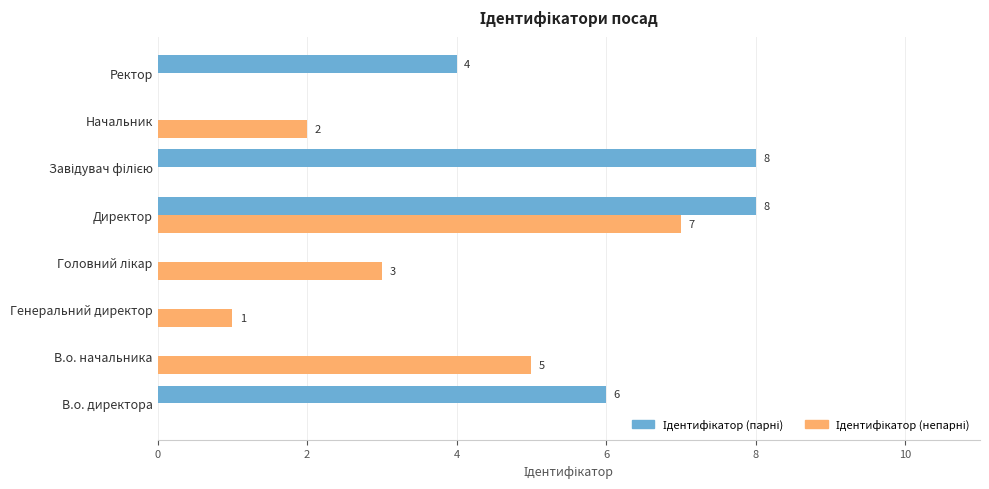

What is the maximum value shown in the chart?

8